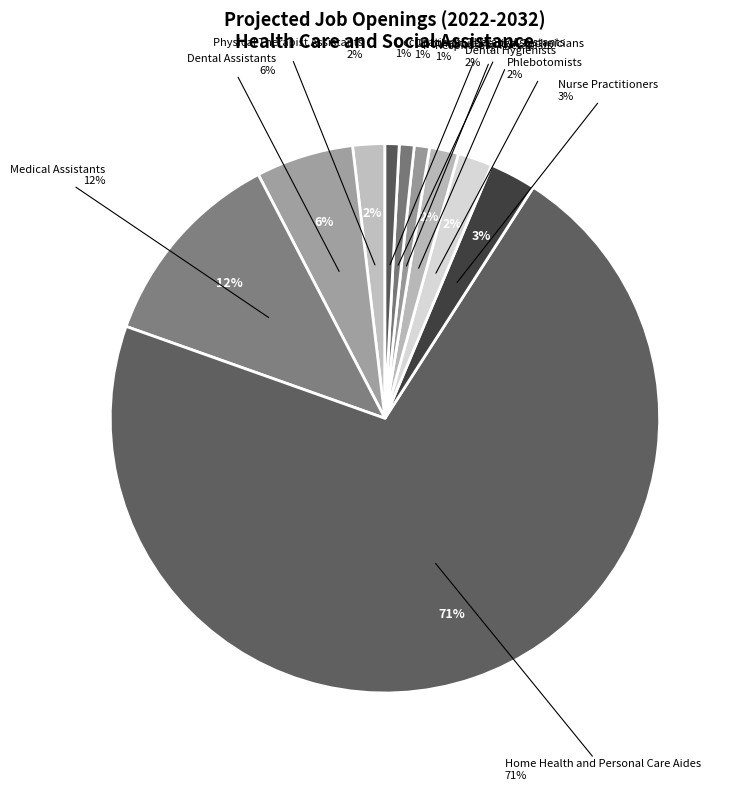

Combined, what portion of the pie is Medical Assistants and Respiratory Therapists?

12.8%